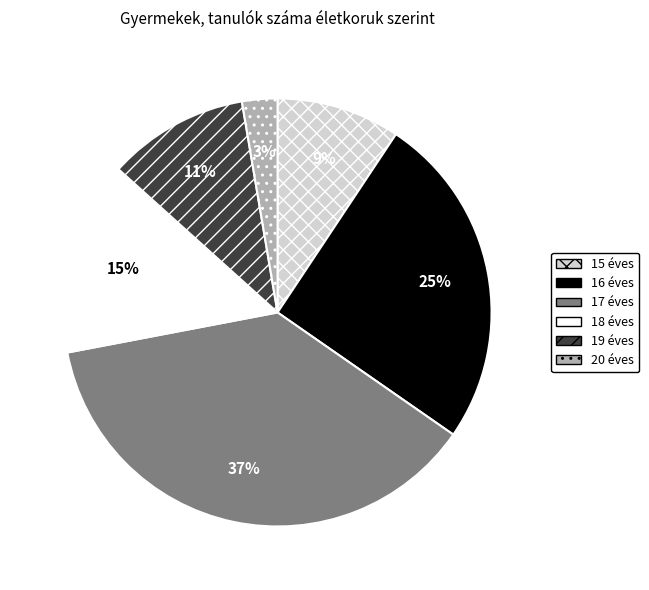

Does any single category account for the majority?

No